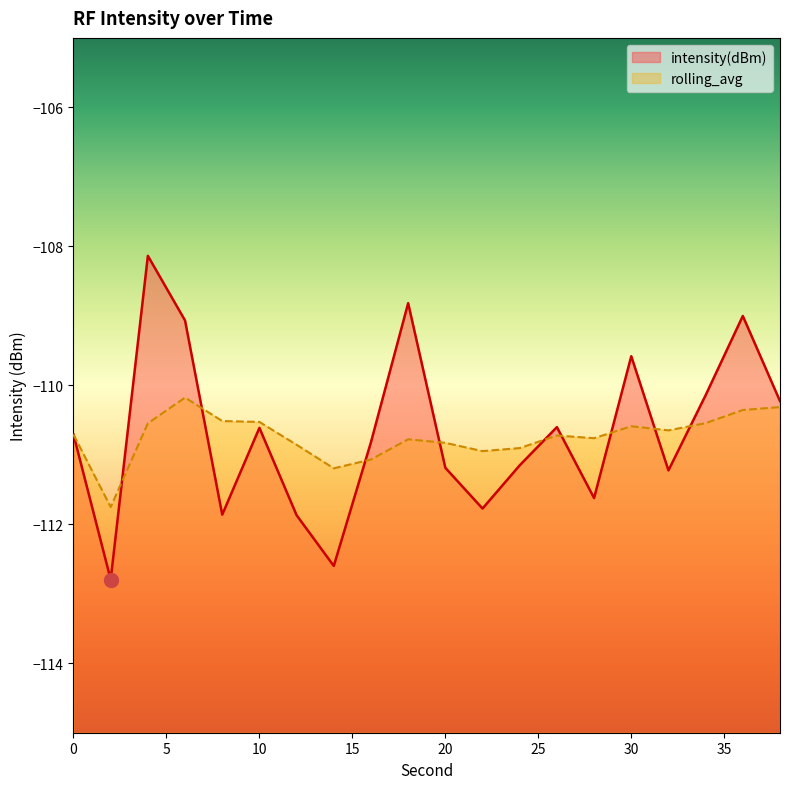

What is the minimum value shown in the chart?

-112.8